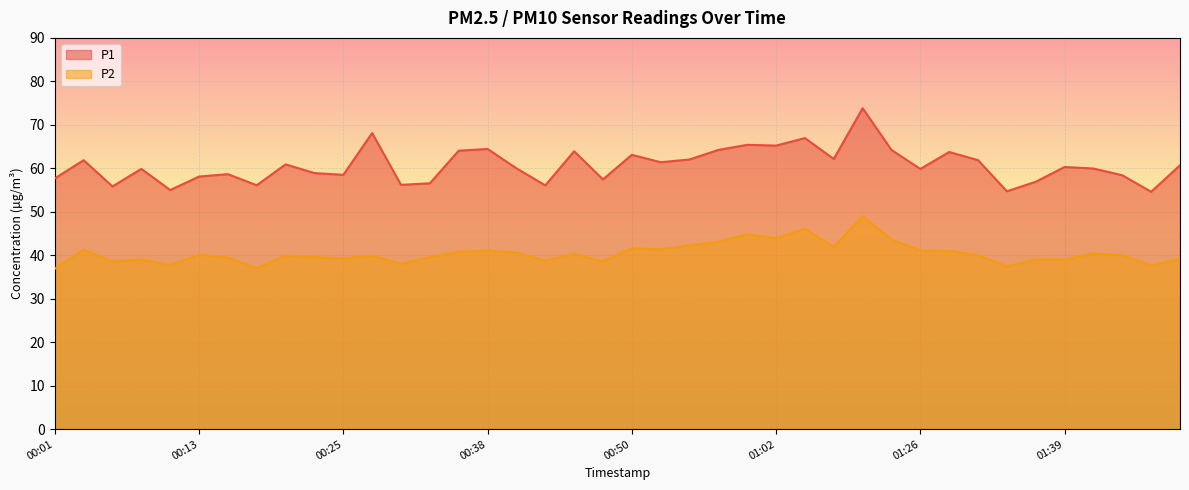

How many lines are shown in the chart?

2